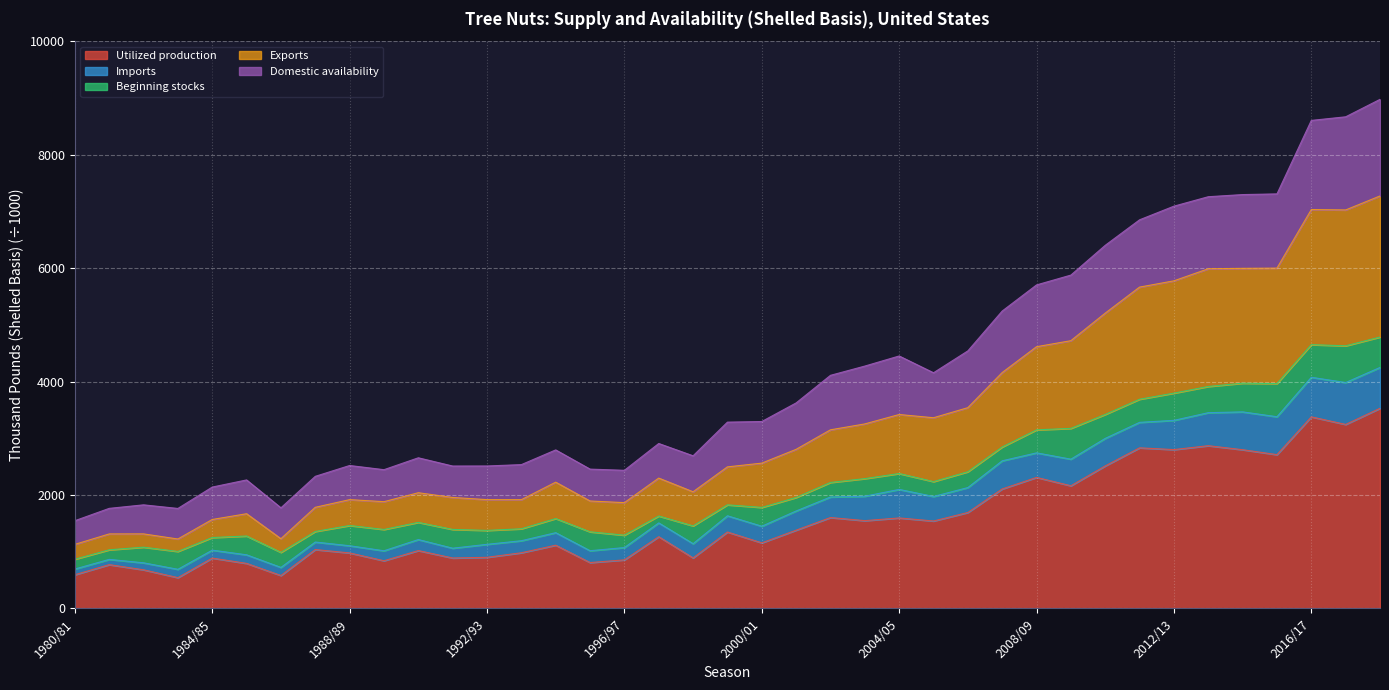

What is the maximum value shown in the chart?

8974.6